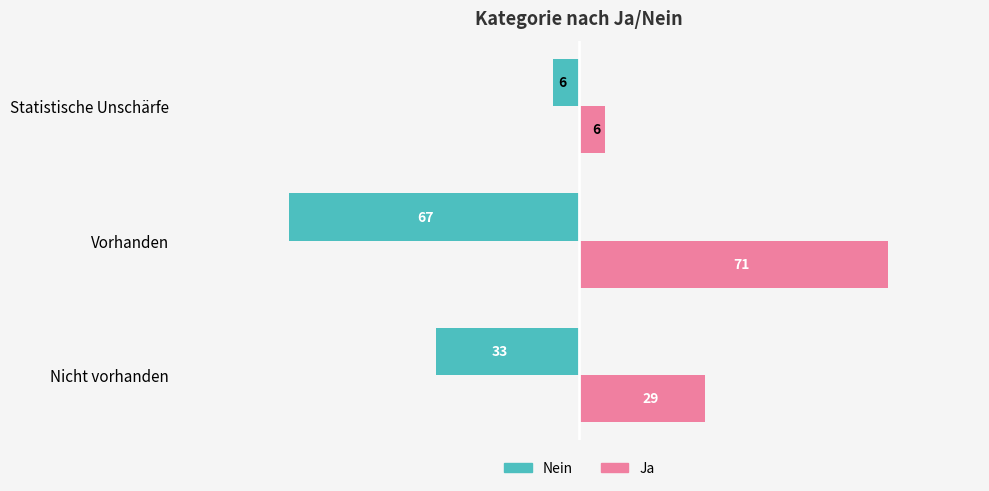

Count the Nein values in the range -67 to -6.

3